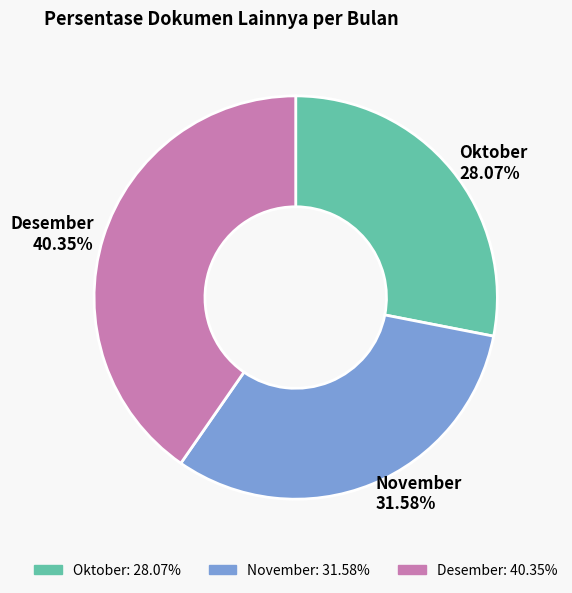

Do November and Desember together represent more than half of the pie?

Yes